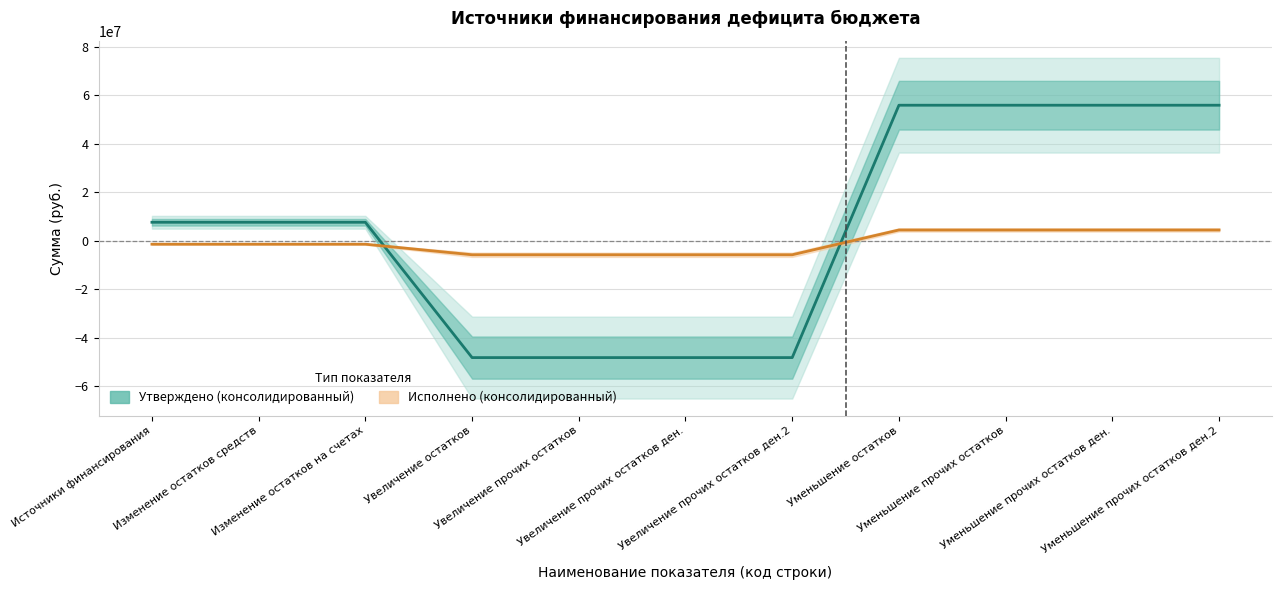

What is the highest value of the Исполнено (консолидированный) series?

4357168.5